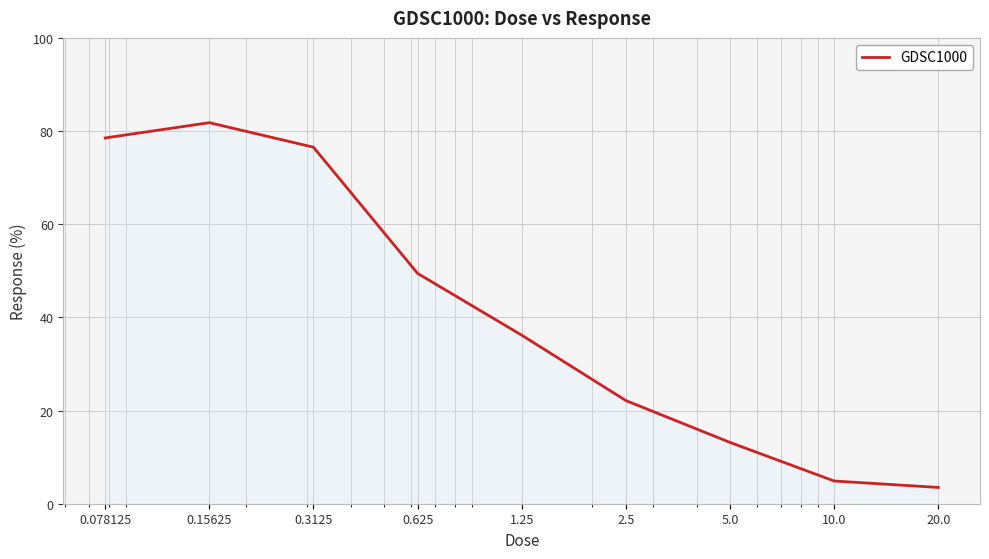

What is the difference between the maximum and minimum values?

78.3